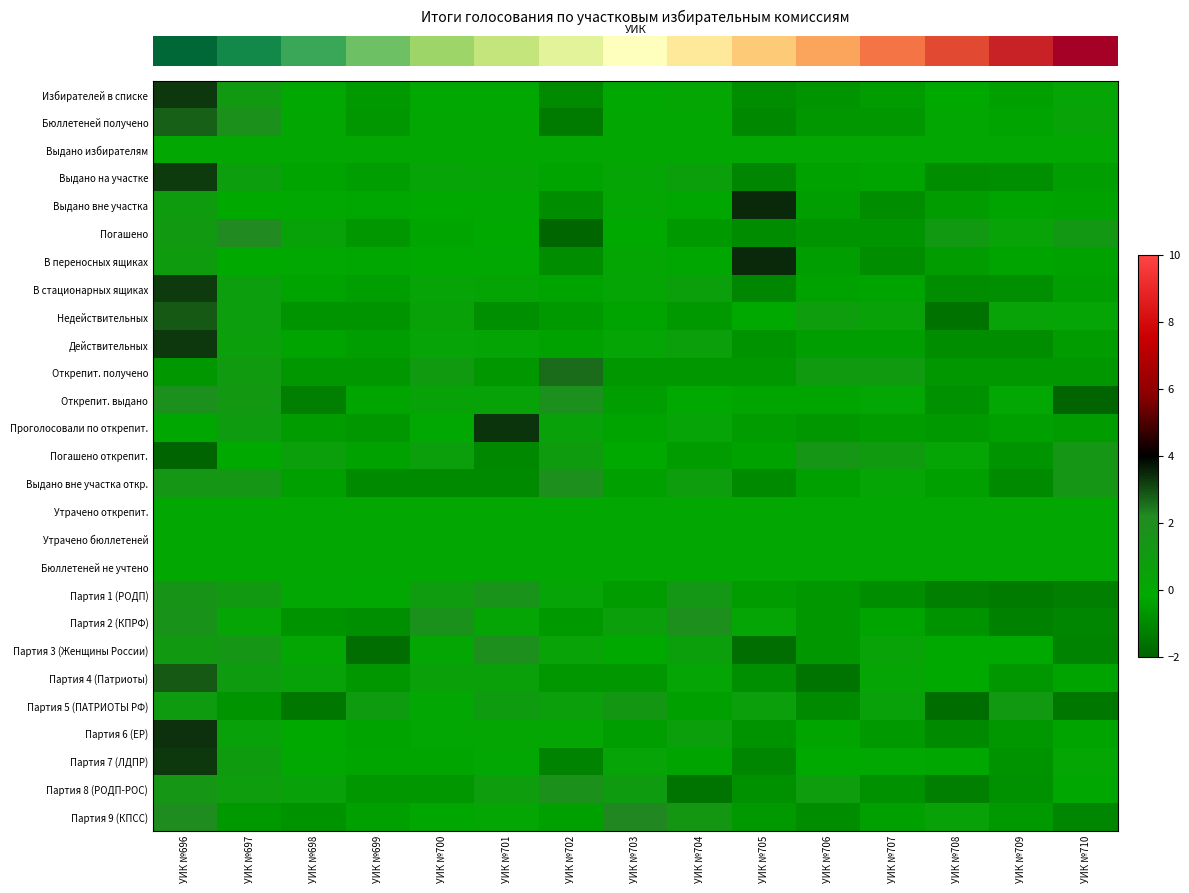

Which has a higher value, УИК №704 or УИК №708?

УИК №704